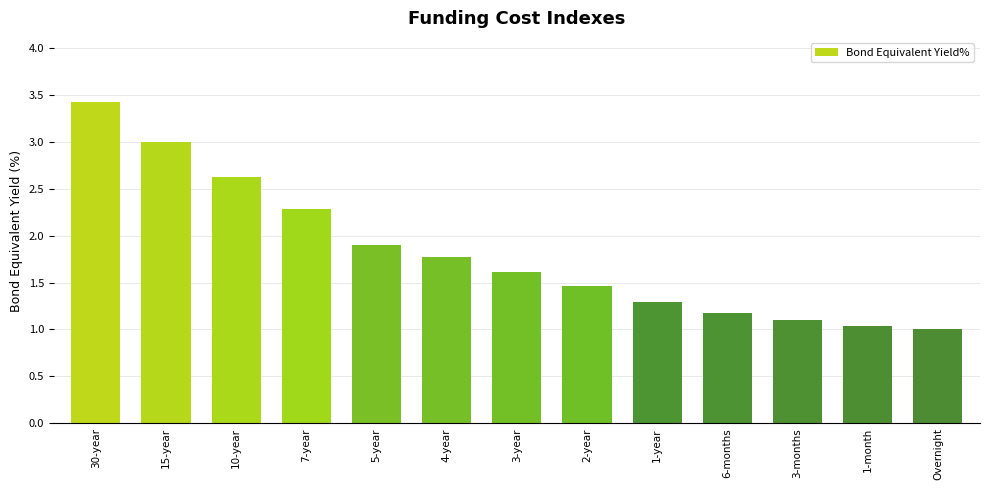

What is the value of the 13th bar from the left?

1.0